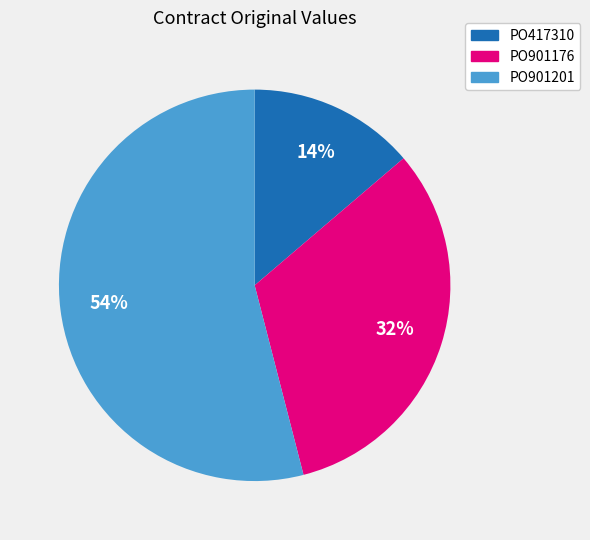

True or false: PO901201 accounts for 54% of the total.

True